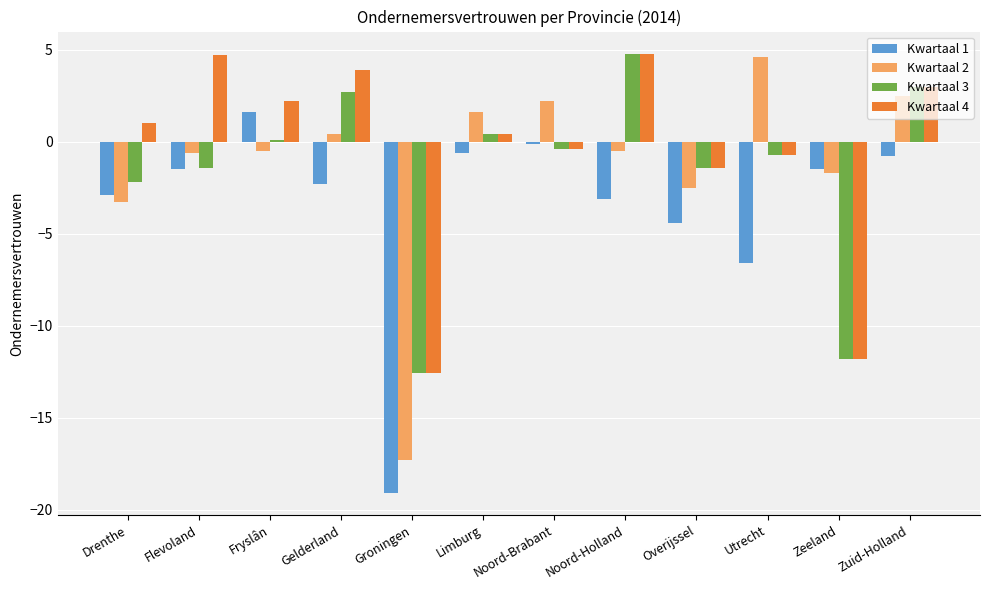

What is the difference between the highest and lowest values at Zeeland?

10.3